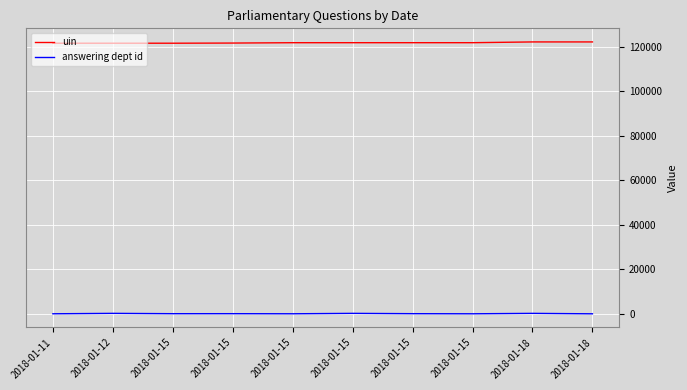

Which series has the largest total across all categories?

uin